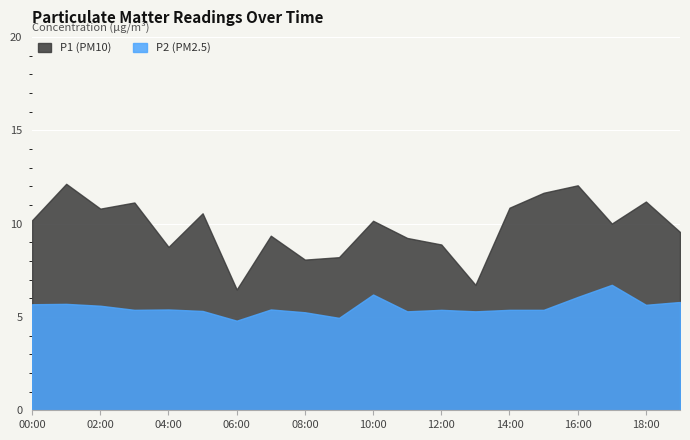

What is the total value across all series at 03:00?

16.5